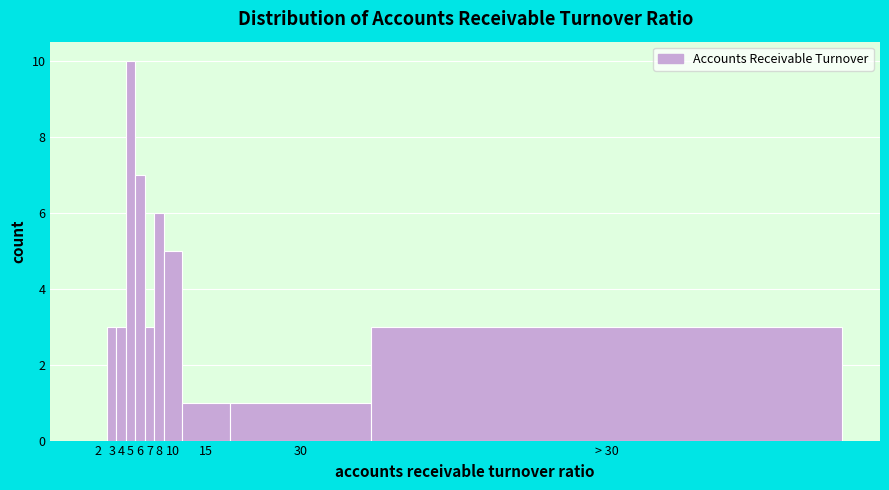

Reading left to right, transcribe all the data shown in this chart.

2=0	3=3	4=3	5=10	6=7	7=3	8=6	10=5	15=1	30=1	> 30=3